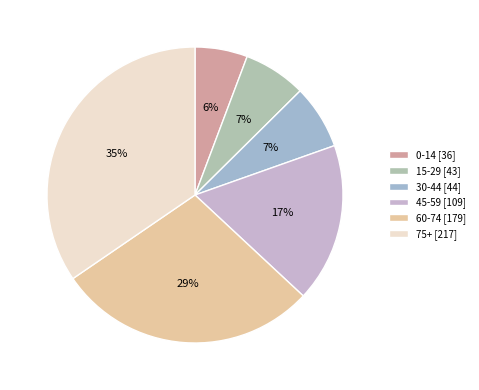

Which has a higher value, 75+ or 0-14?

75+